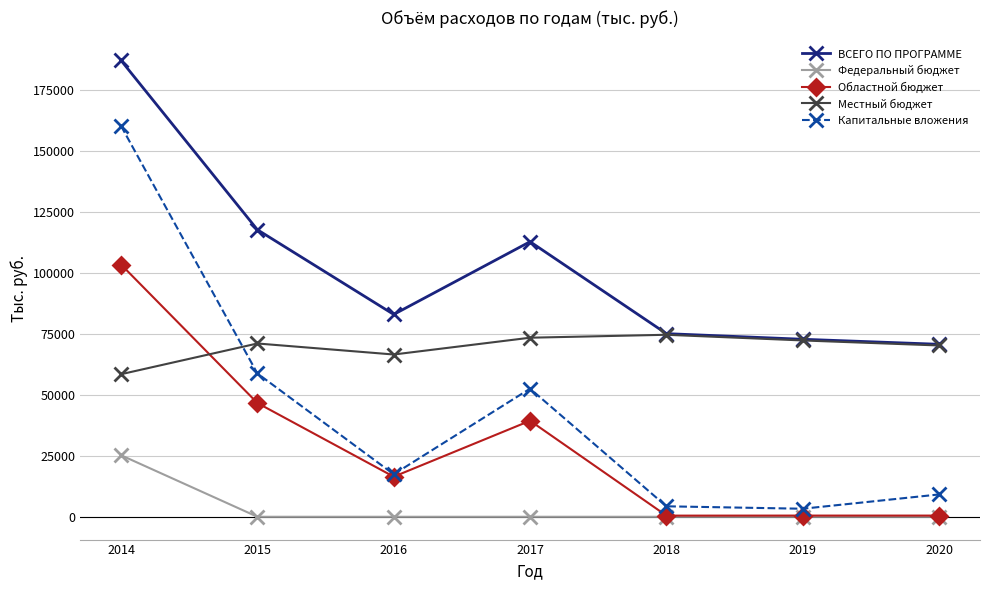

What value does the Федеральный бюджет series have at 2014?

25262.6